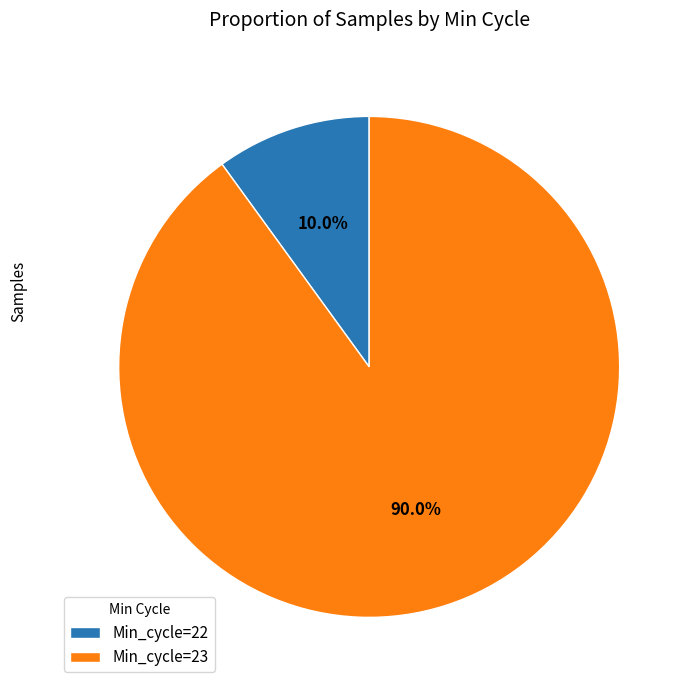

Does Min_cycle=23 account for over 50% of the chart?

Yes